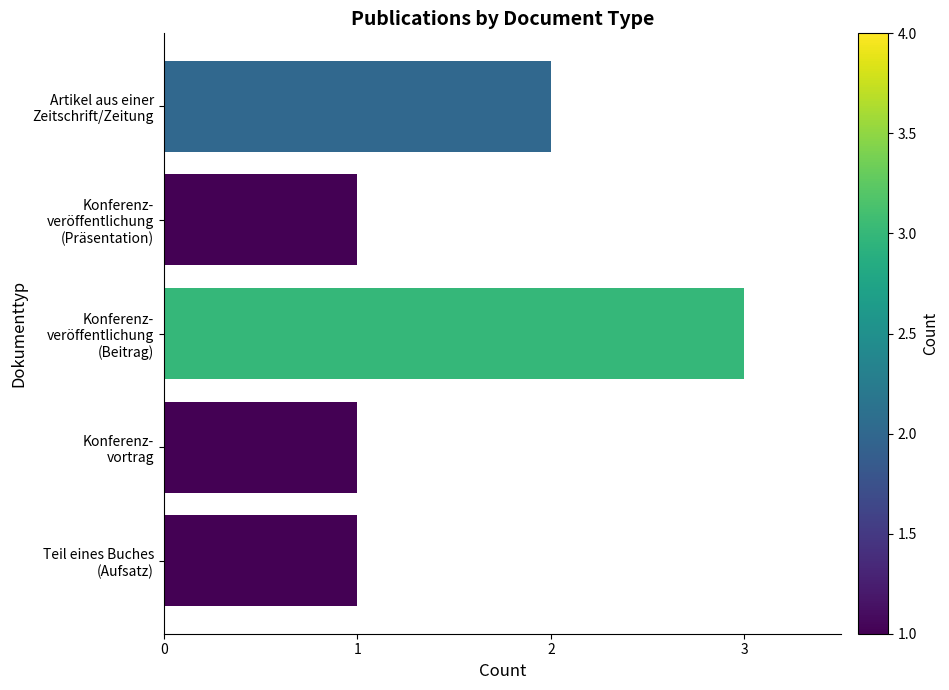

What is the sum of all values?

8